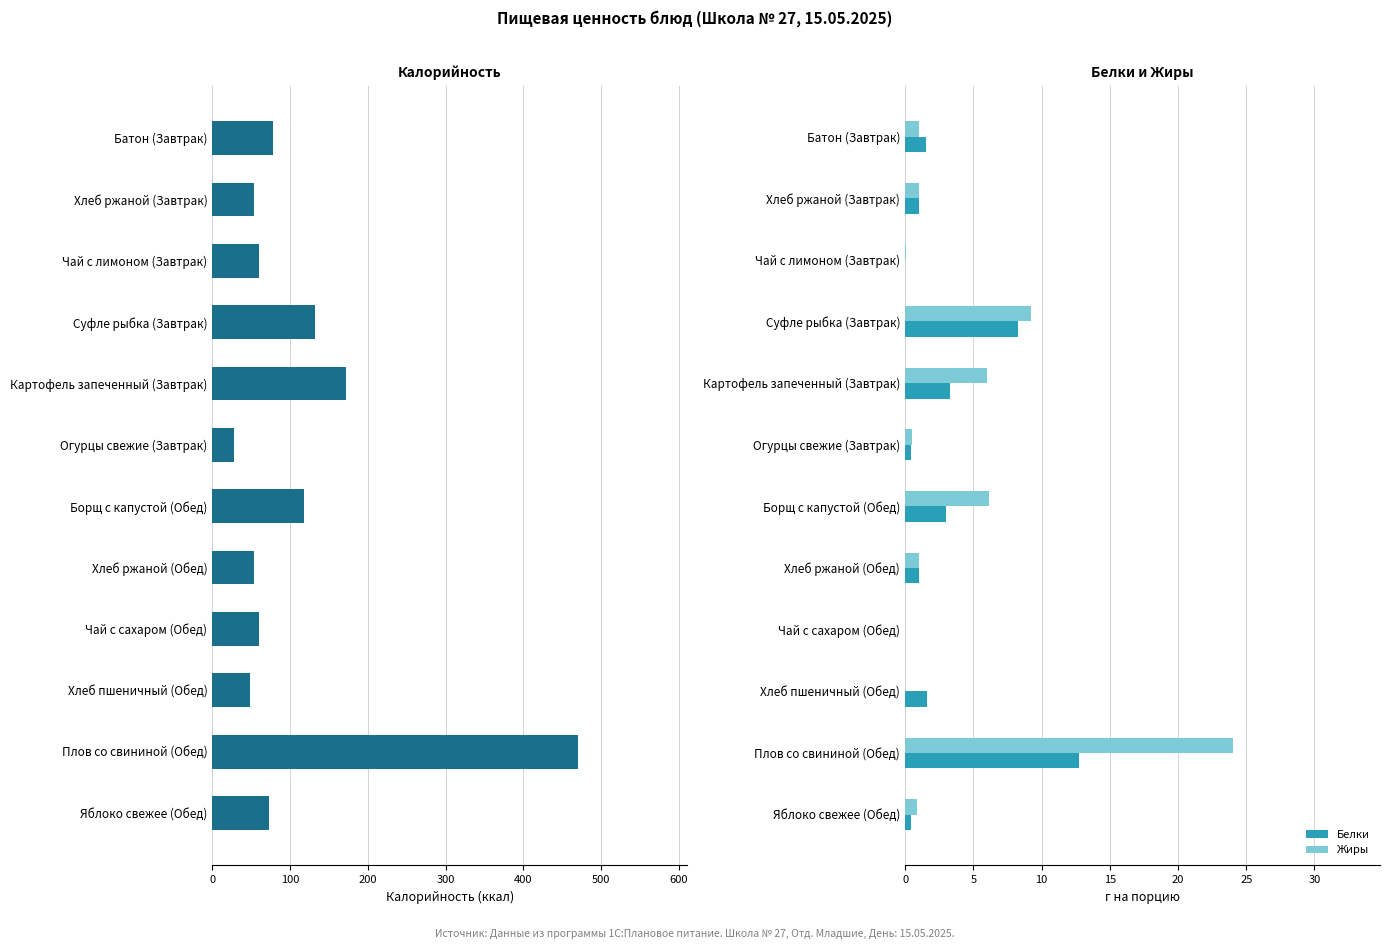

Read the Жиры value at Хлеб ржаной (Обед).

1.0